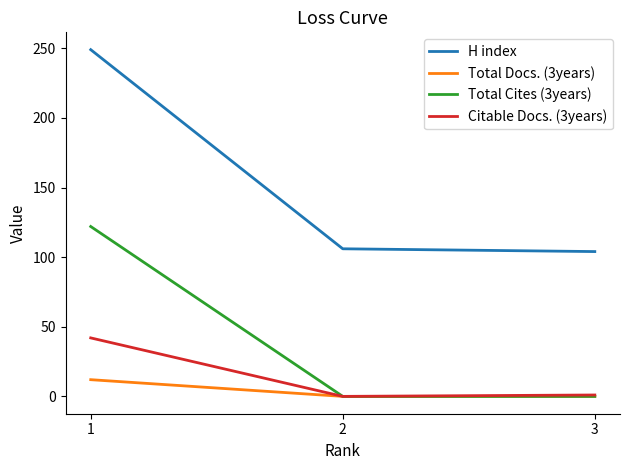

Is the value of Citable Docs. (3years) at 1 greater than the value of Total Docs. (3years) at 3?

Yes